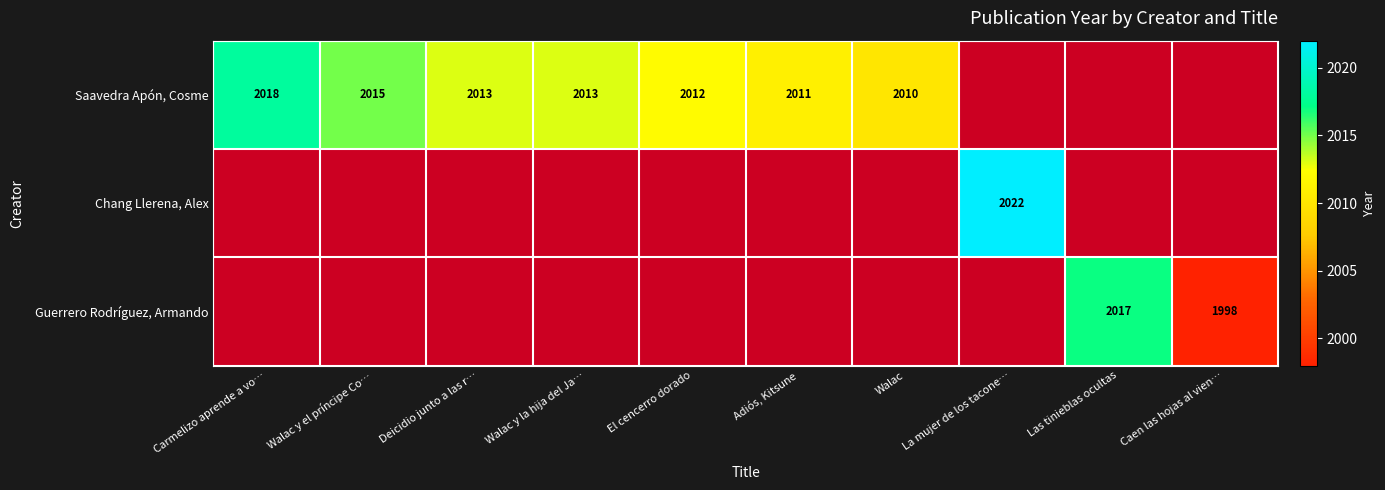

The Saavedra Apón, Cosme series shows 3544 at Deicidio junto a las r…. True or false?

False